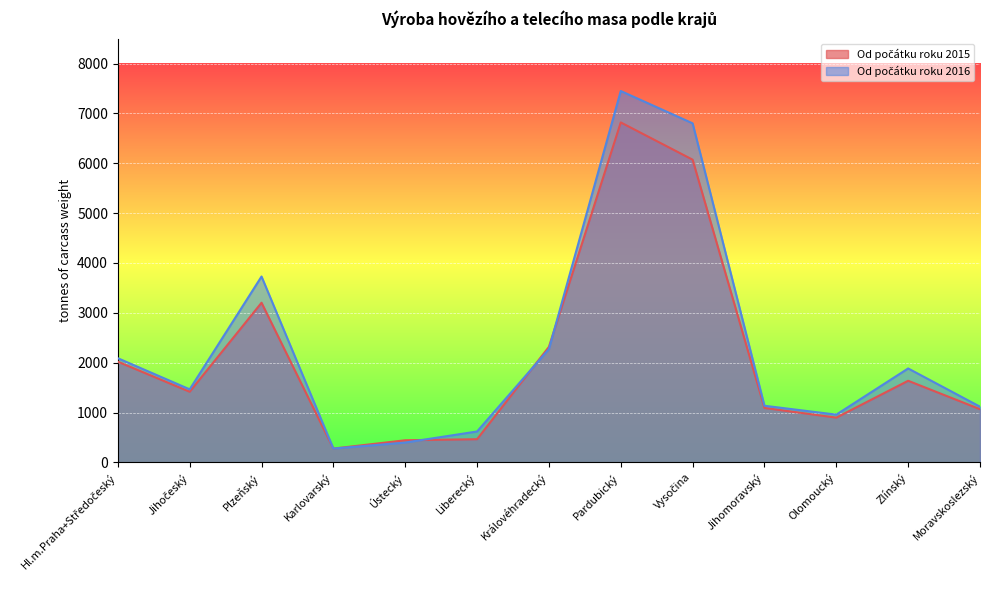

Which series changed the most between Plzeňský and Zlínský?

Od počátku roku 2016